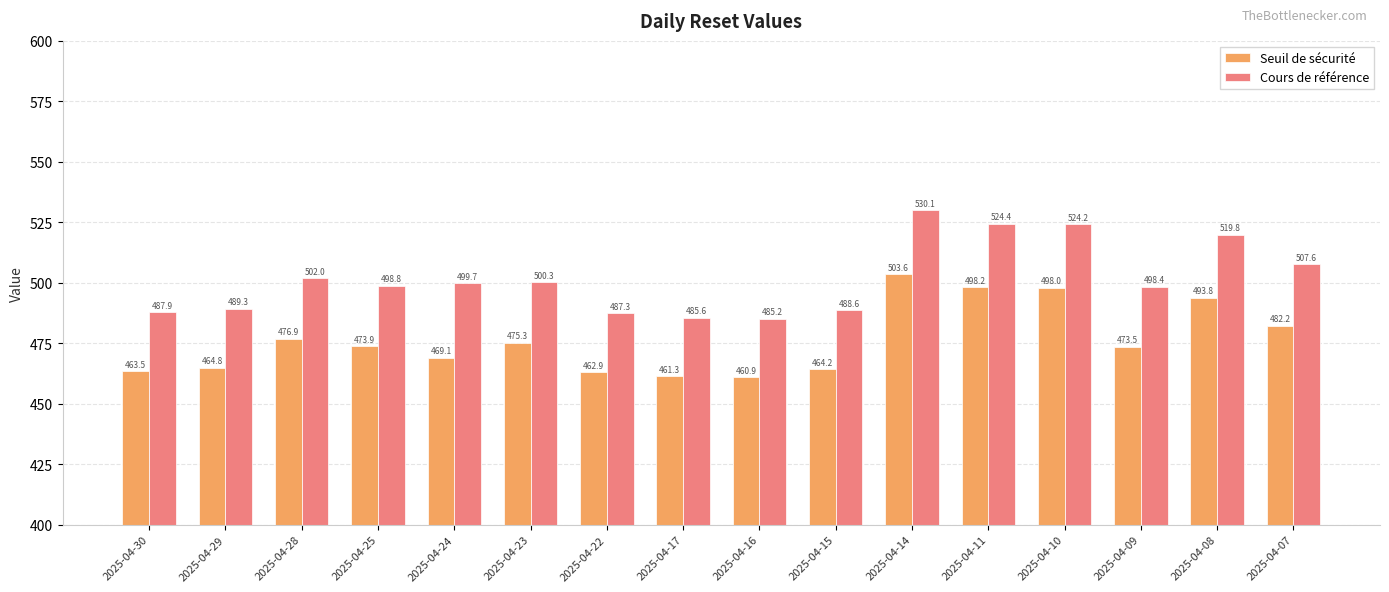

What is the difference between the Seuil de sécurité values at 2025-04-14 and 2025-04-09?

30.1